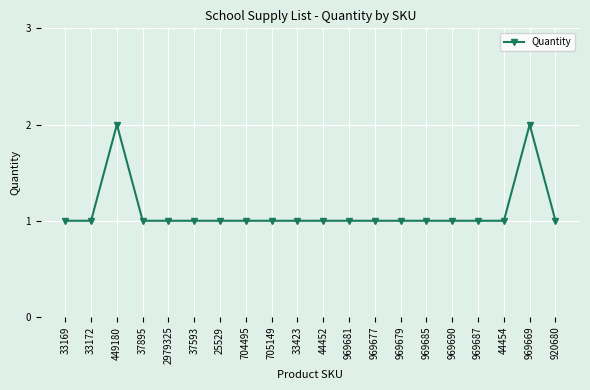

What is the average value?

1